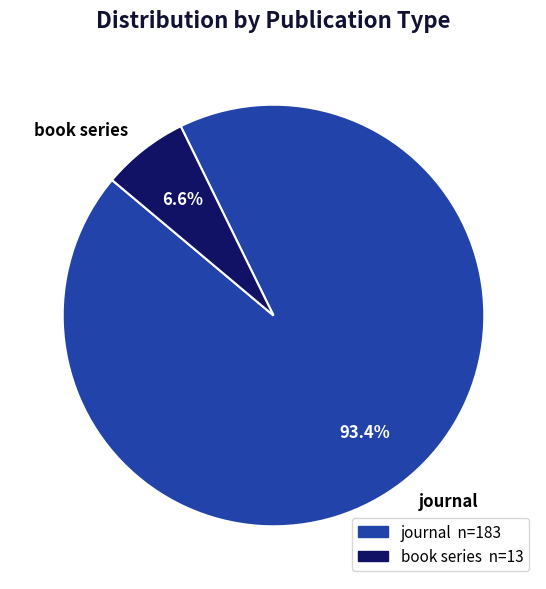

Rank the categories by value from lowest to highest.

book series, journal